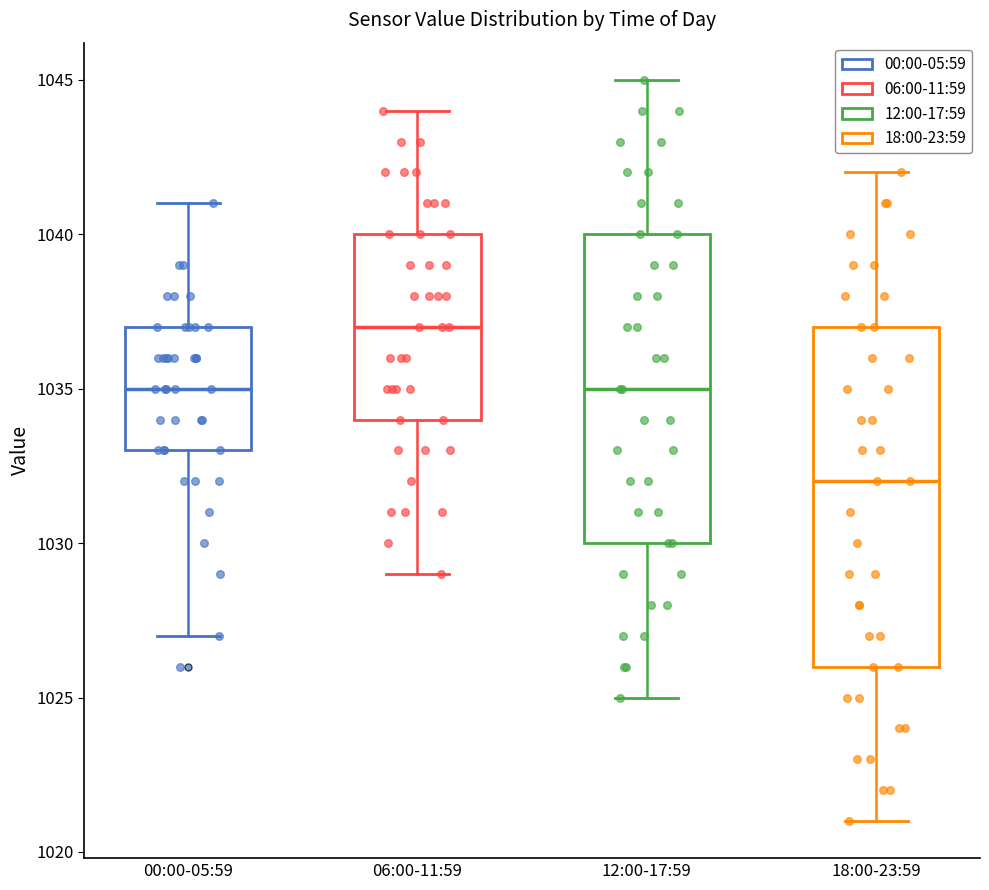

Comparing the boxes themselves (not the whiskers), which one is the tallest?

18:00-23:59